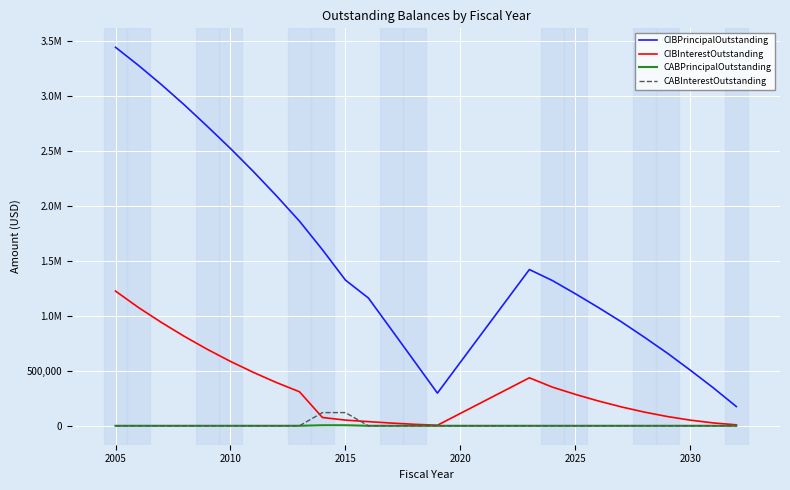

Which series has the largest total across all categories?

CIBPrincipalOutstanding